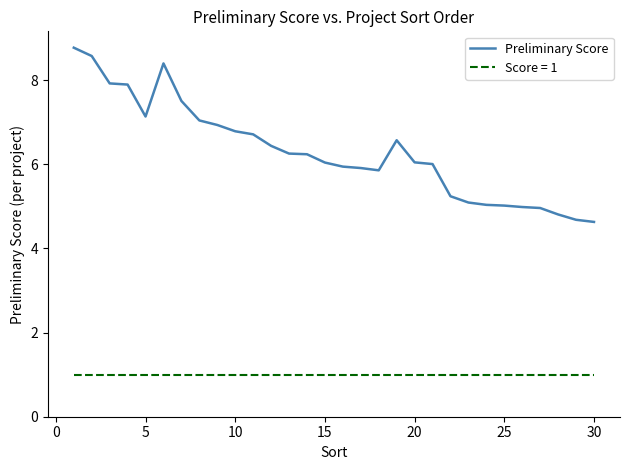

What is the difference between the maximum and minimum values in the Preliminary Score series?

4.1